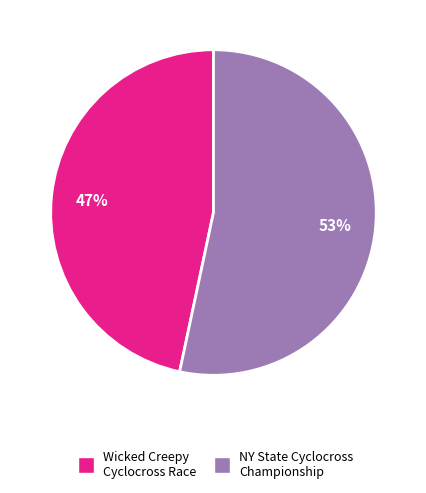

Approximately how many times larger is the value at Wicked Creepy Cyclocross Race compared to NY State Cyclocross Championship?

0.9